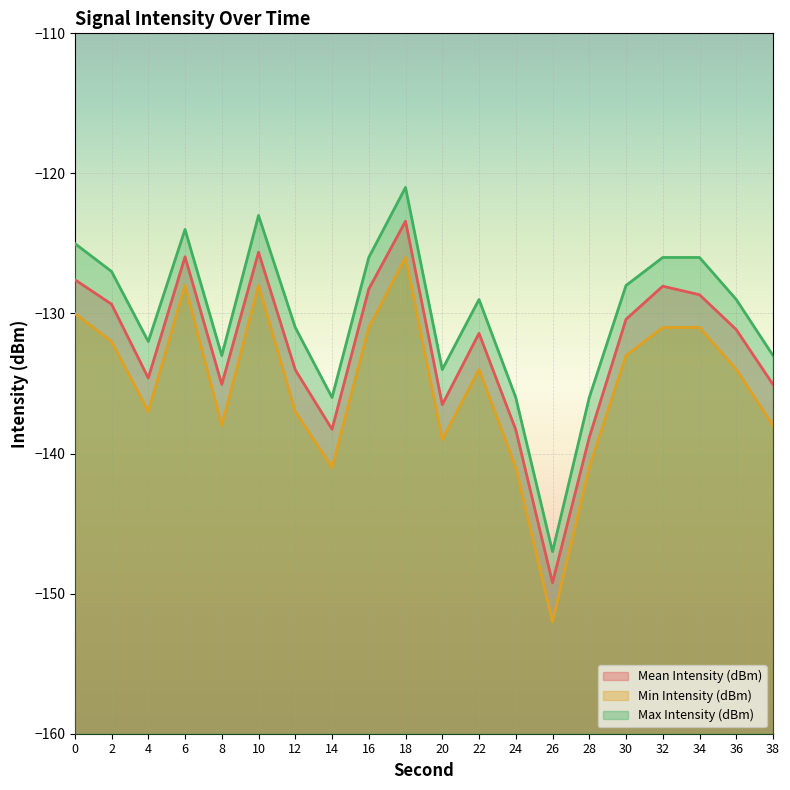

What is the sum of all Min Intensity (dBm) values?

-2702.0